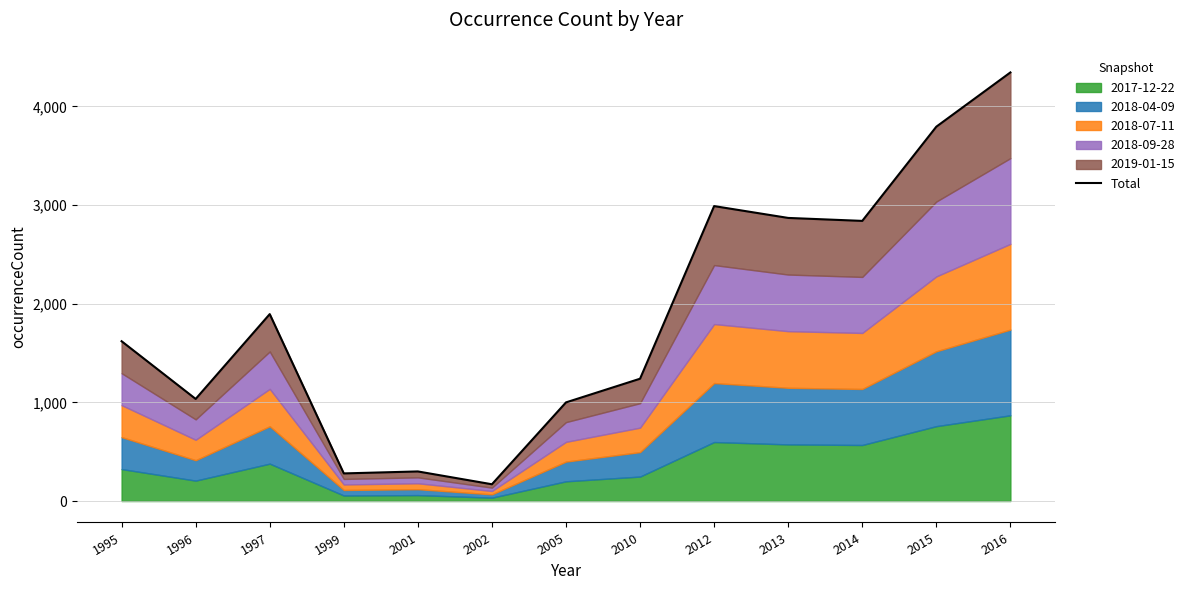

Does the chart have visible grid lines?

Yes